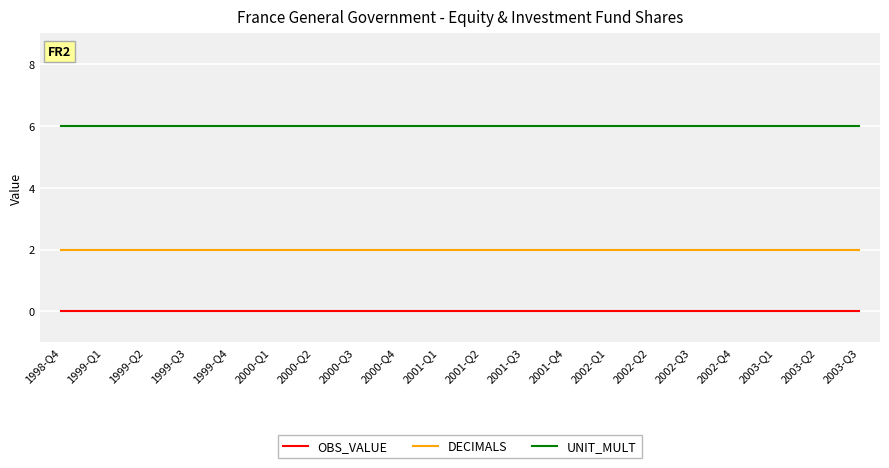

Is it true that UNIT_MULT equals 6 at 1999-Q4?

True